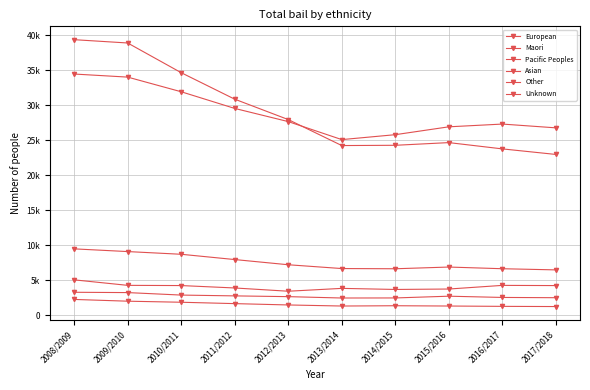

Is this an area chart (filled region under the line)?

No